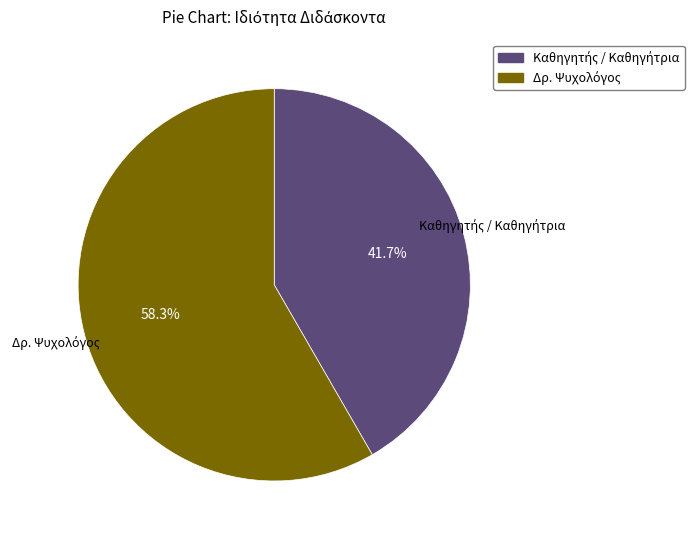

Is there a majority slice in this chart?

Yes